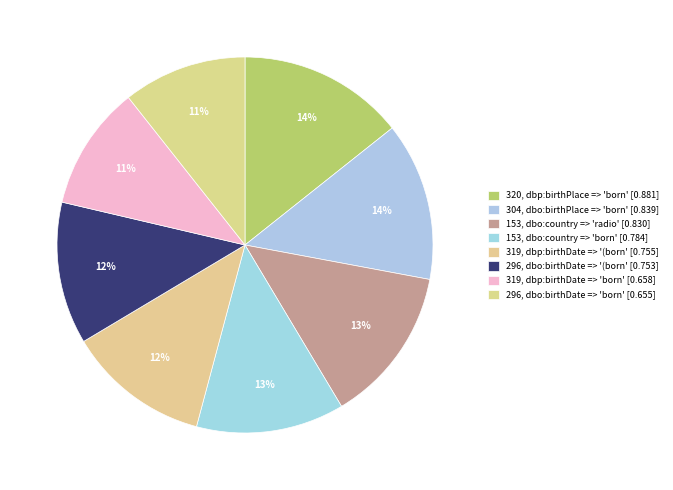

Which slice is the smallest?

supA=296 (birthDate born)